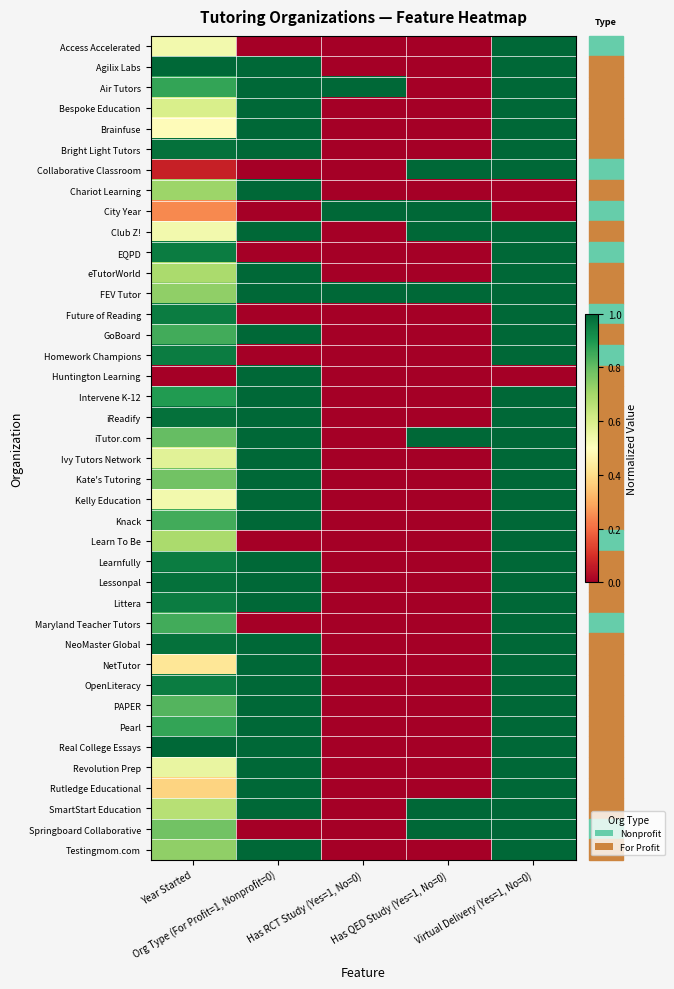

At how many categories does at least one series exceed 0?

5